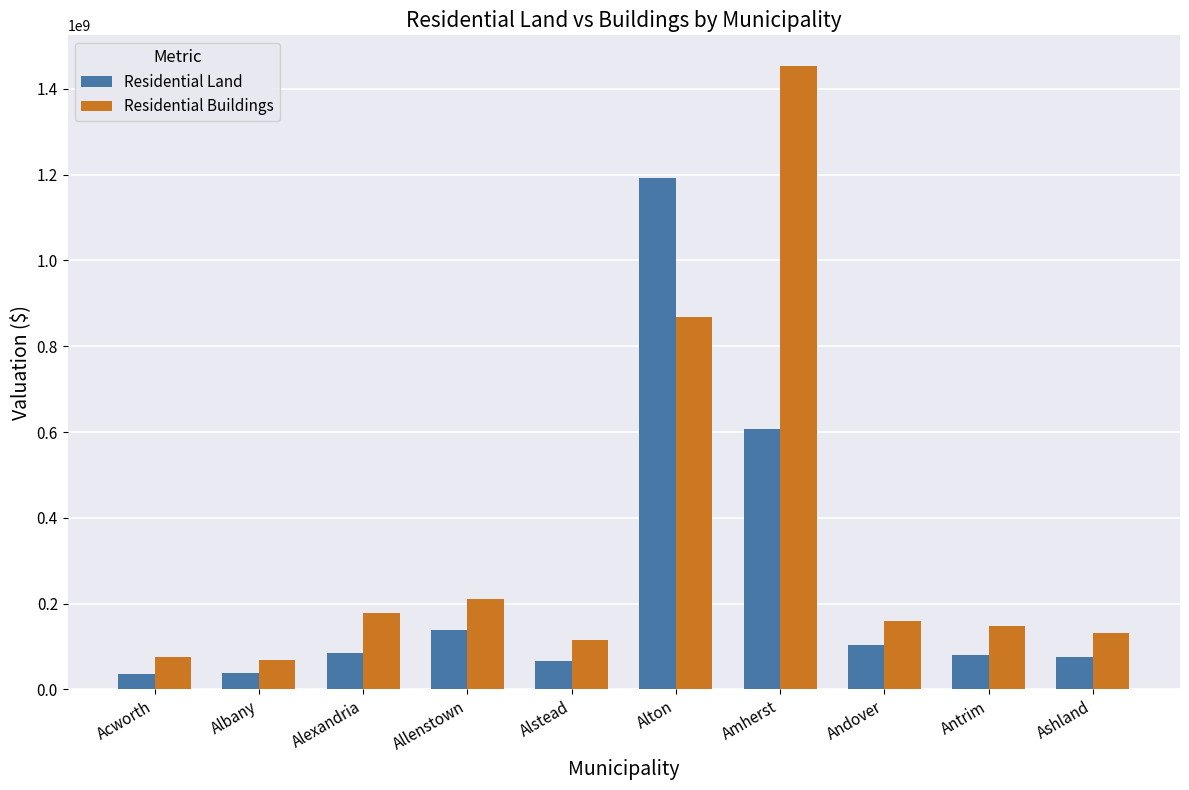

What is the difference between the Residential Buildings values at Alstead and Andover?

44754472